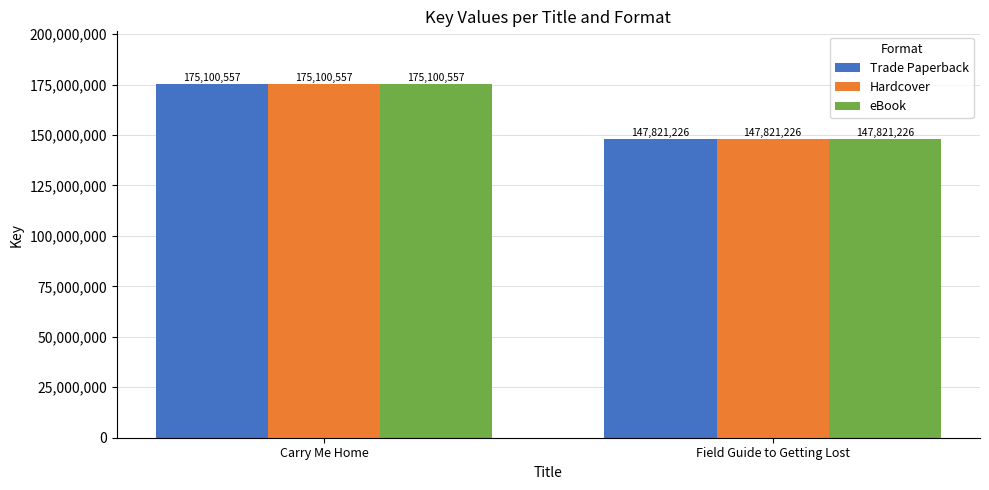

What are all the series names shown in the legend?

Trade Paperback, Hardcover, eBook